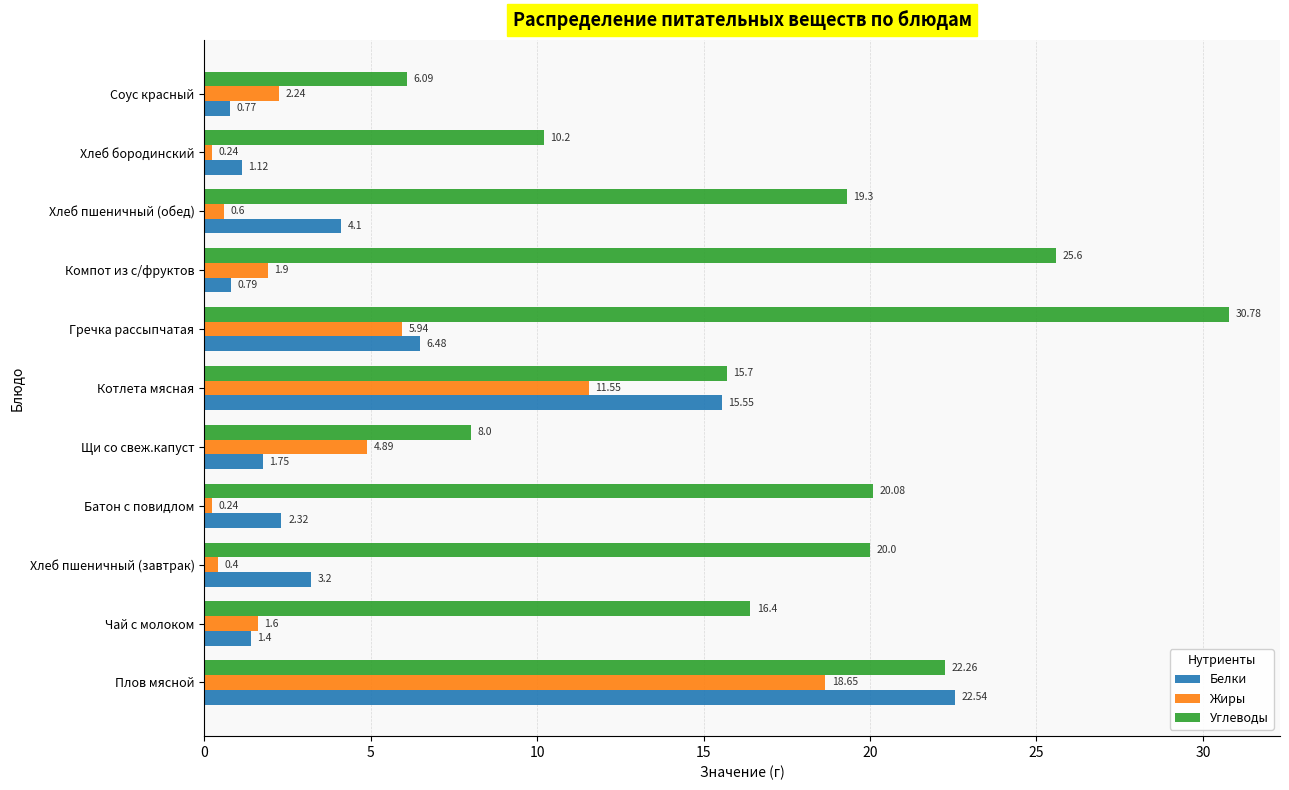

Which series has the largest range (max minus min)?

Углеводы